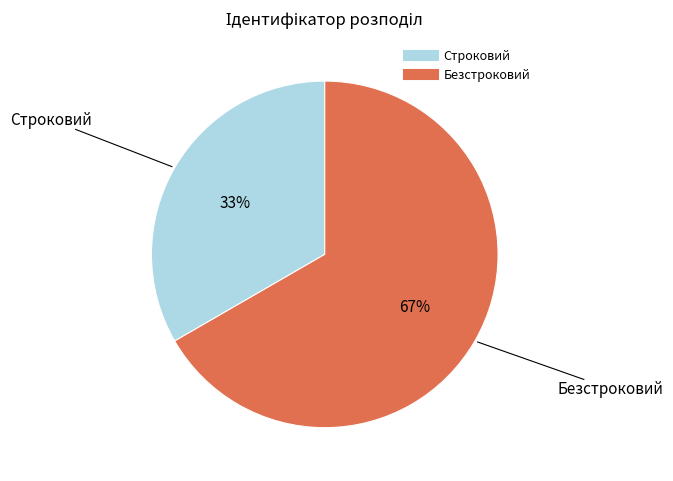

What is the ratio of the value at Безстроковий to the value at Строковий?

2.0